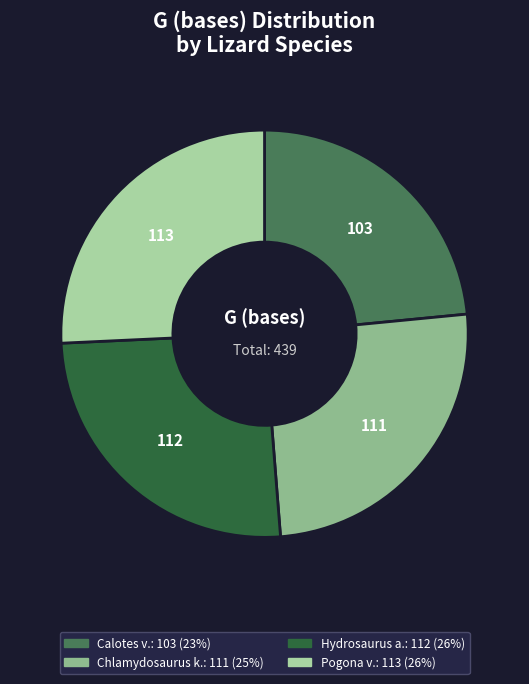

Does any single category account for the majority?

No